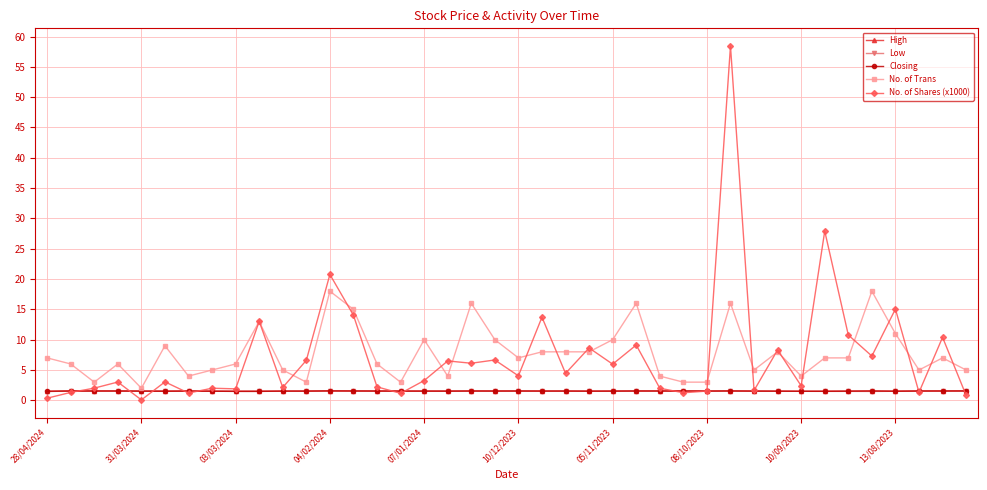

What is the greatest value displayed?

58.4